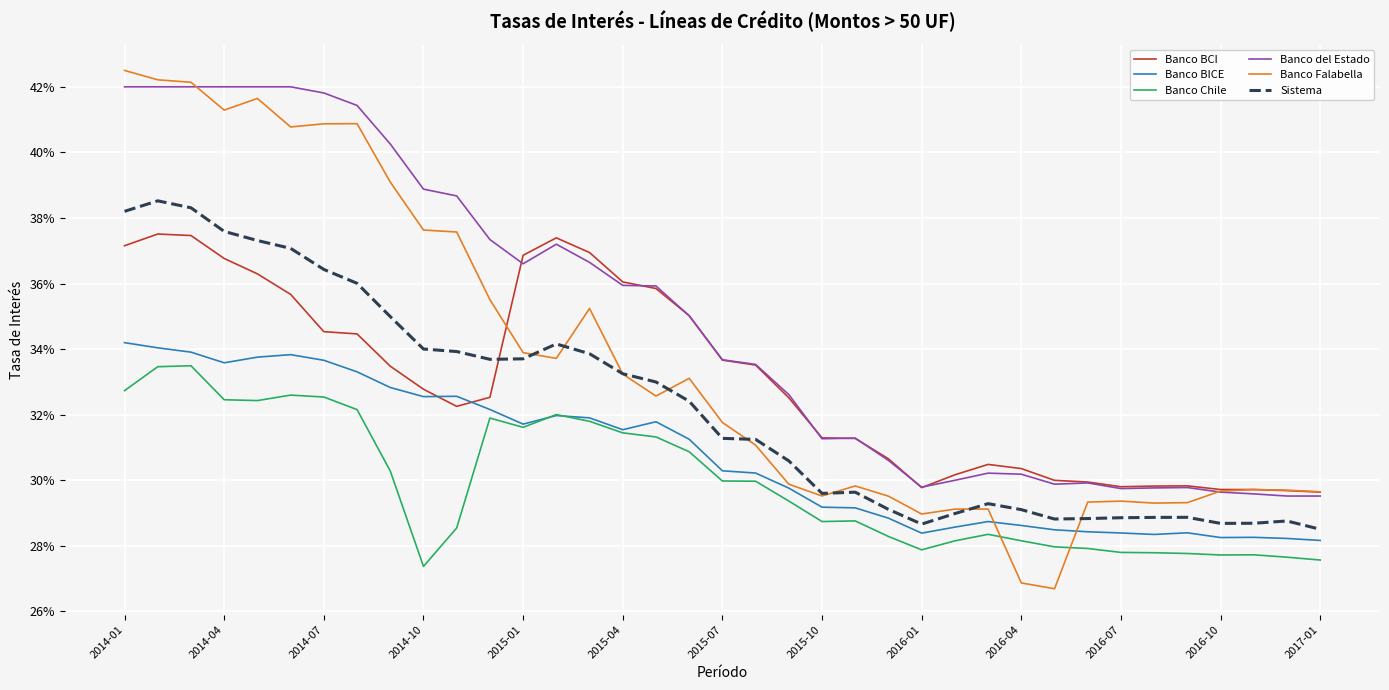

Is this an area chart (filled region under the line)?

No